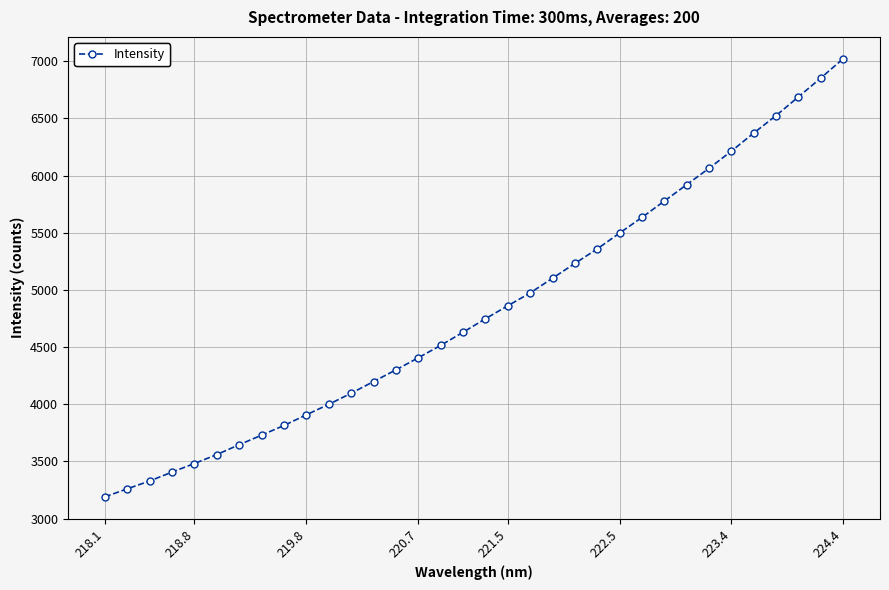

What is the average value?

4832.6